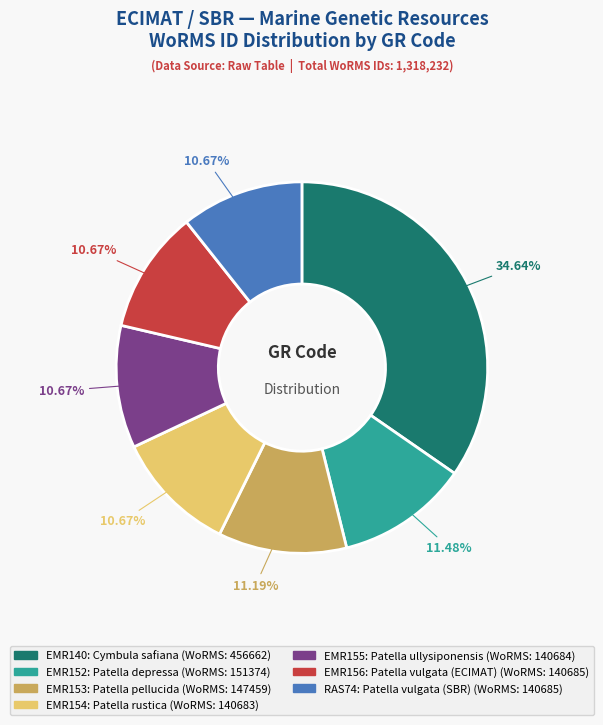

How many slices are in this pie chart?

7